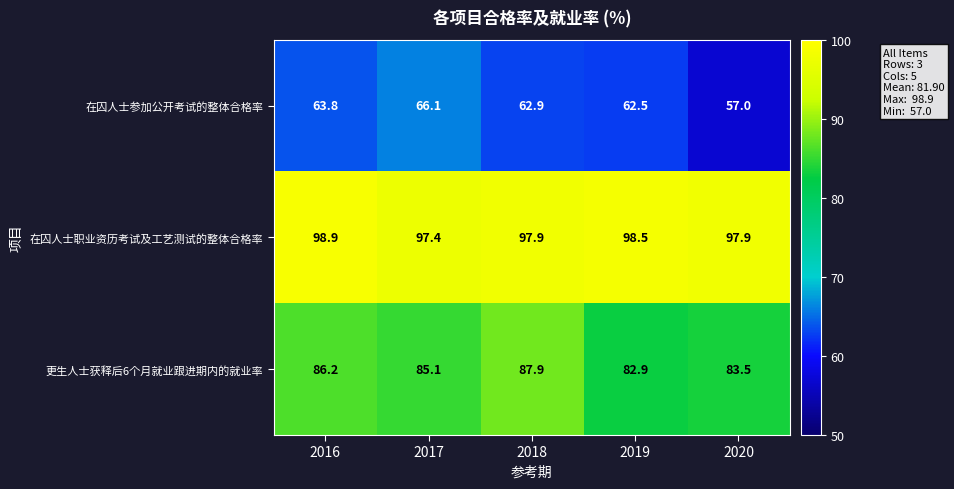

Between 2016 and 2017, which series saw the biggest shift?

在囚人士参加公开考试的整体合格率